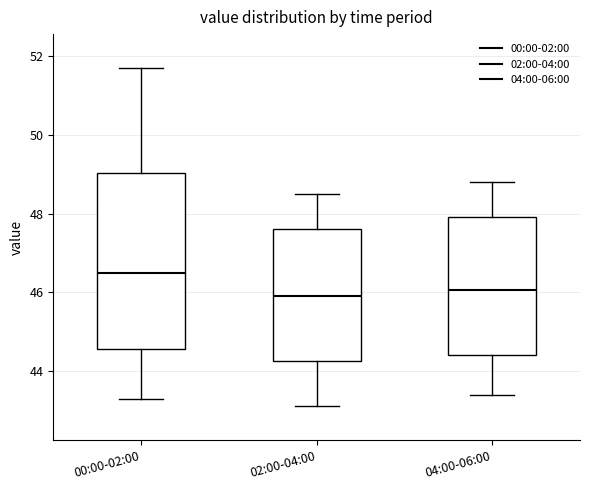

Reading left to right, transcribe this box plot: for each box, give where its median line is, the range the box spans, and where its two whiskers end, as read against the y-axis. The values are not printed on the chart, so give them approximately, as read against the axis.

00:00-02:00: median 46.6, box 44.6 to 49.0, whiskers 43.4 to 51.8
02:00-04:00: median 46.0, box 44.2 to 47.6, whiskers 43.2 to 48.6
04:00-06:00: median 46.0, box 44.4 to 48.0, whiskers 43.4 to 48.8